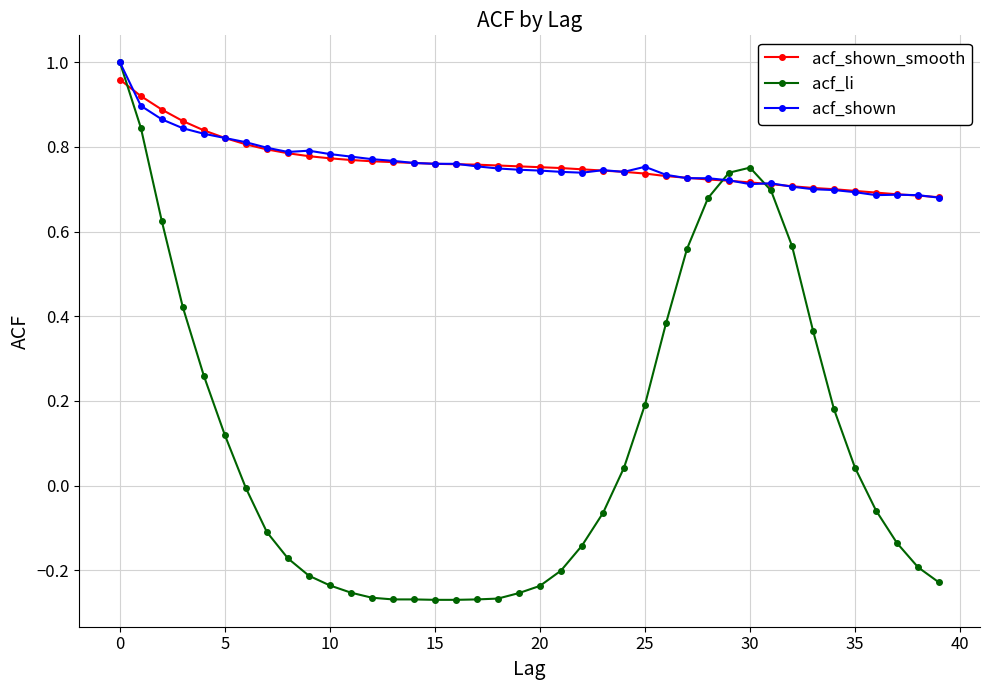

Which series ends up on top after the final intersection of acf_li and acf_shown_smooth?

acf_shown_smooth